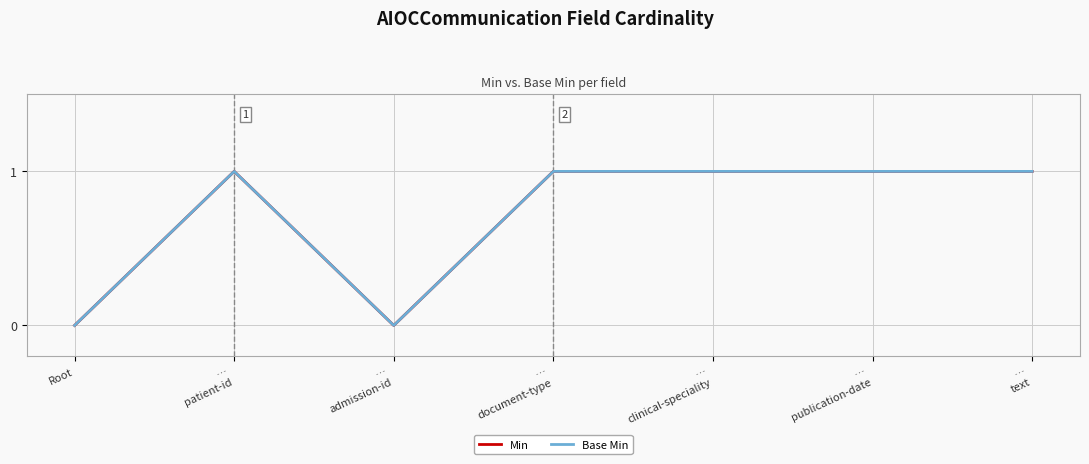

What is the total value across all series at …
patient-id?

2